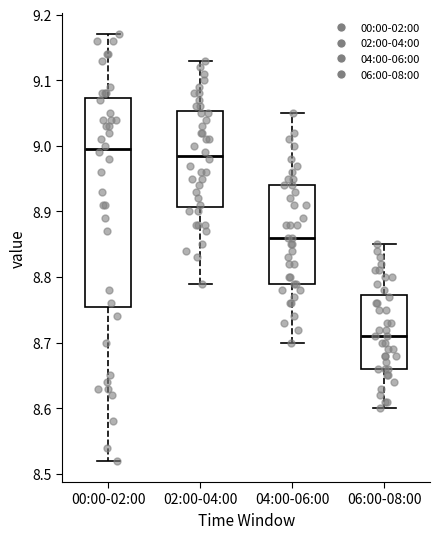

Where does the median line of the box for 06:00-08:00 sit on the y-axis? The values are not printed on the chart, so give them approximately, as read against the axis.

8.71